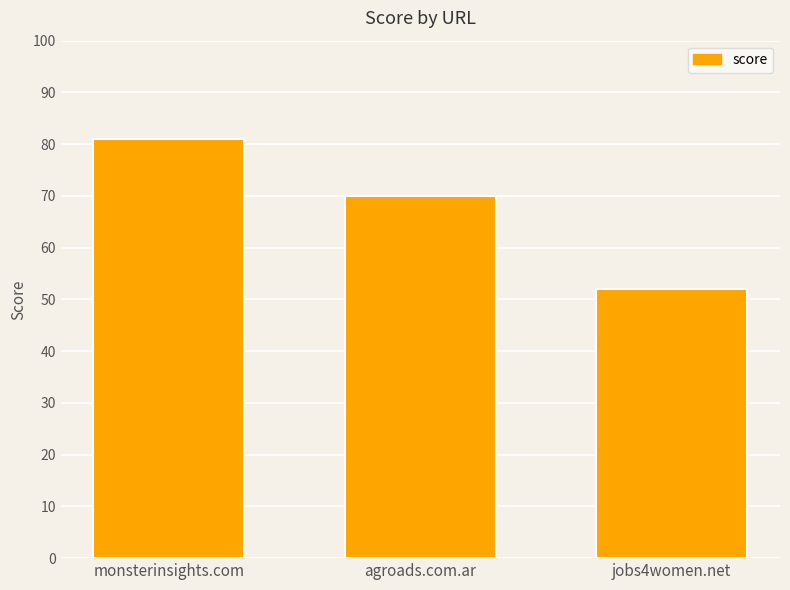

Count the values in the range 52 to 81.

3